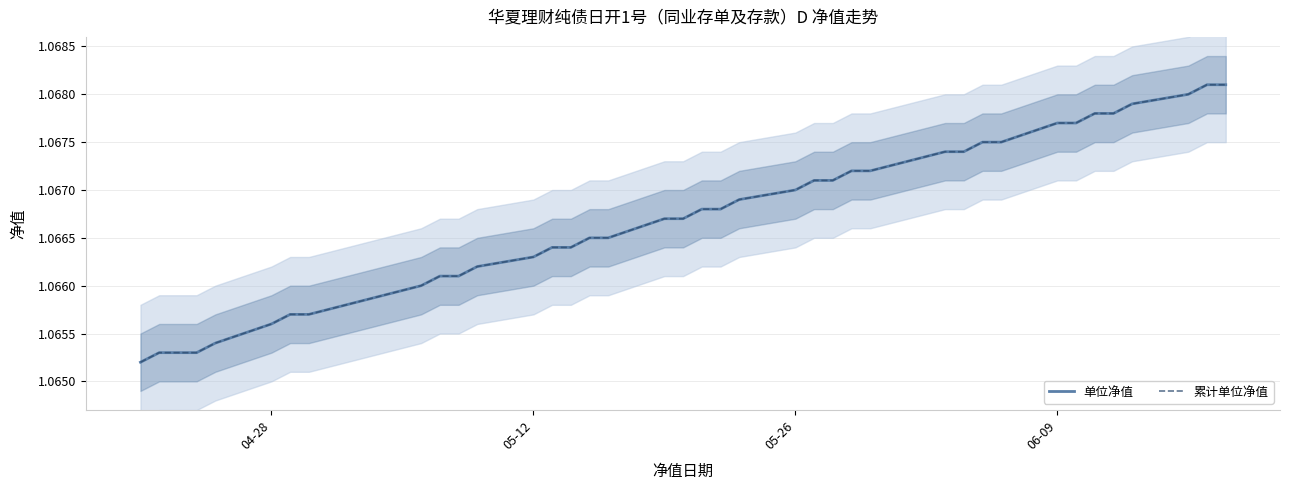

True or false: 单位净值 and 累计单位净值 intersect in this chart.

False